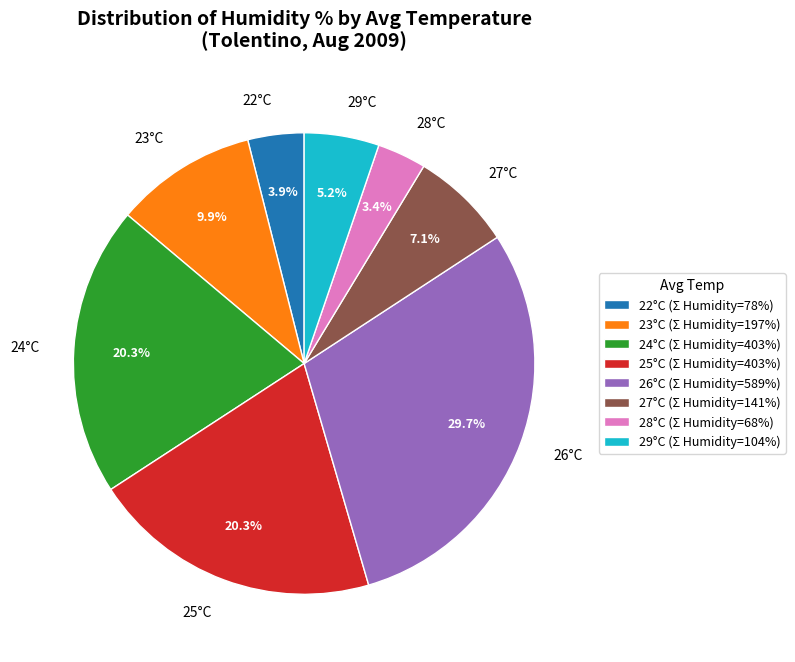

What portion of the pie excludes 22°C?

96.1%